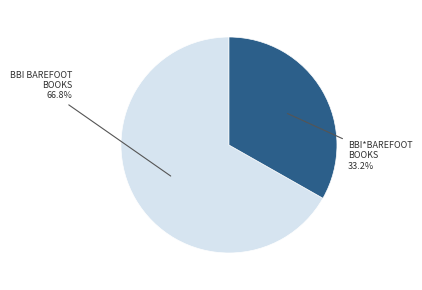

Does any single category account for the majority?

Yes